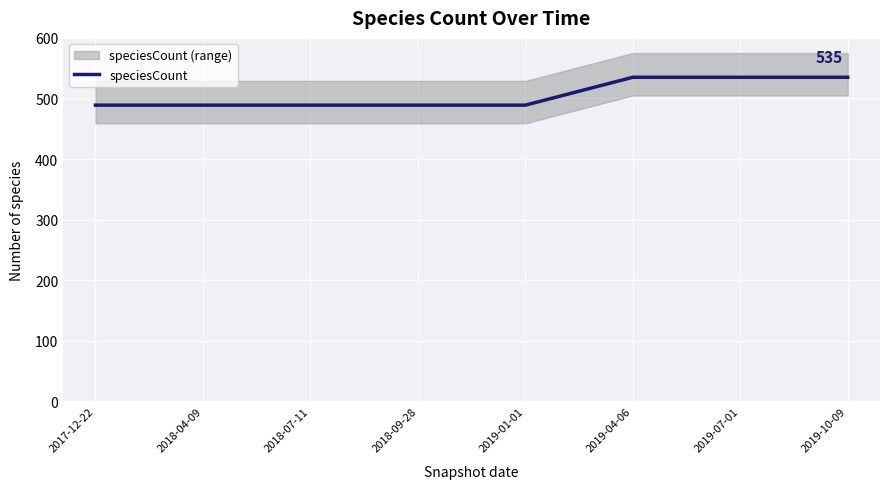

True or false: there are more than 2 points higher than both neighbors.

False